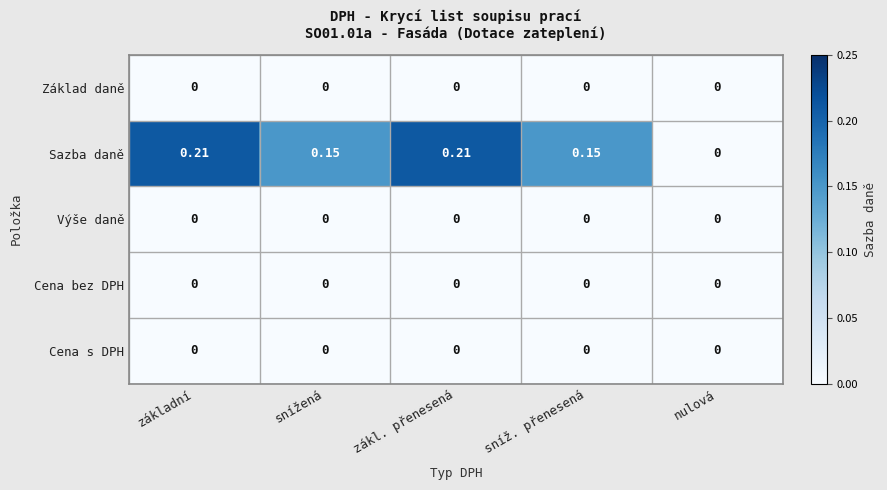

Between sníž. přenesená and nulová, which series saw the biggest shift?

Sazba daně